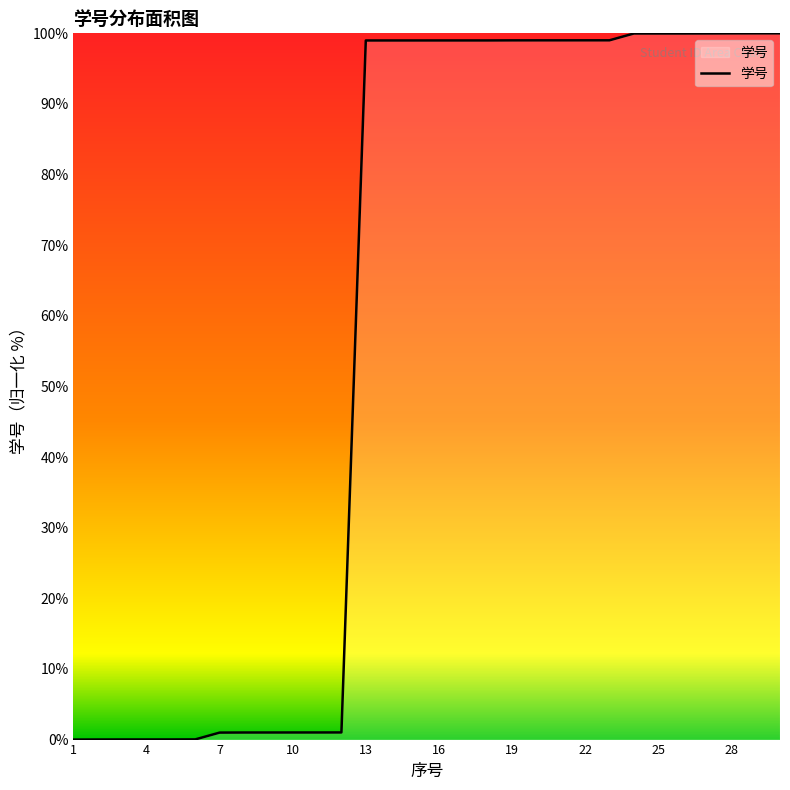

What is the greatest value displayed?

100.0